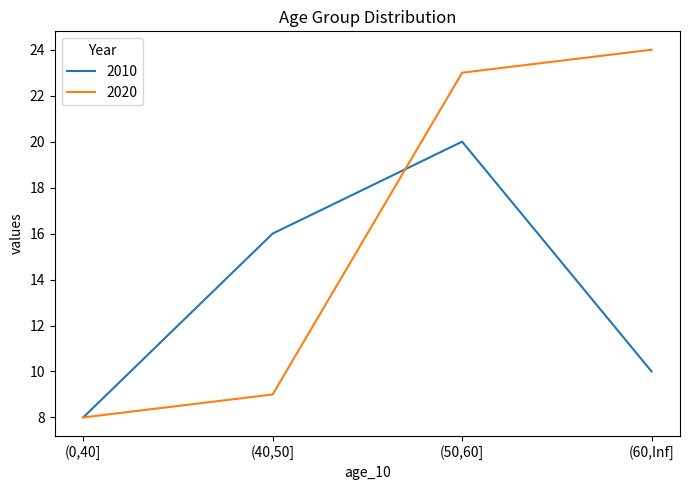

At which category is the sum across all series the highest?

(50,60]